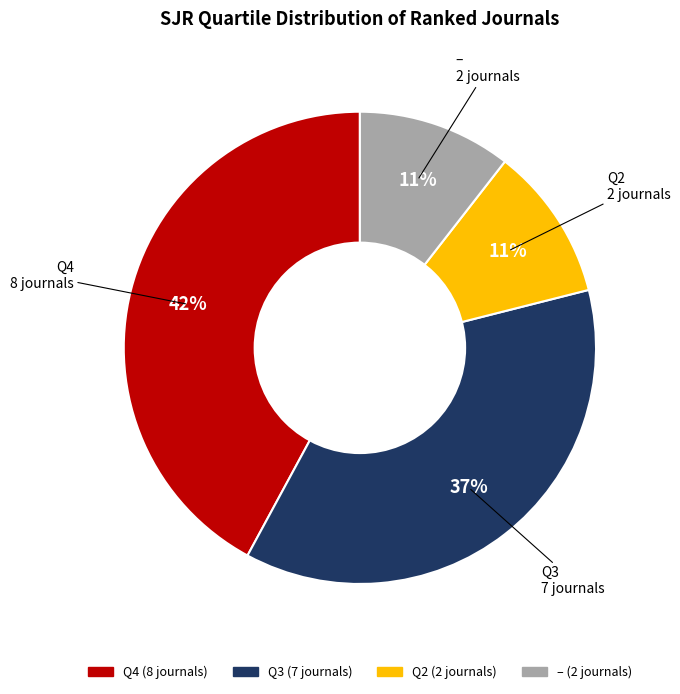

Does any single category account for the majority?

No